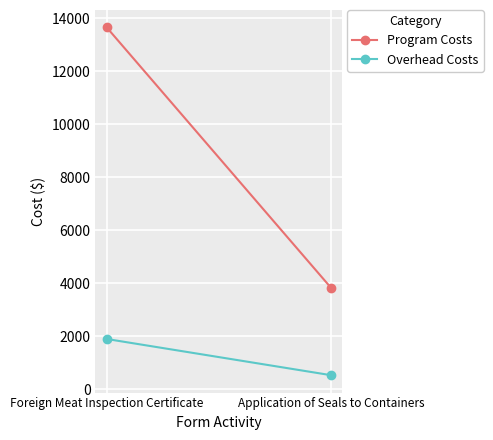

At which category is the sum across all series the highest?

Foreign Meat Inspection Certificate